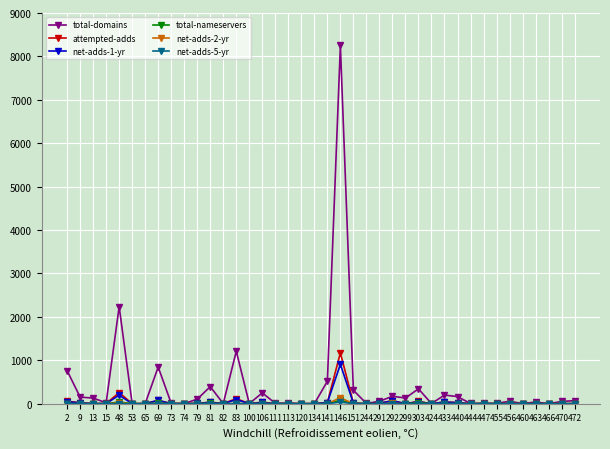

True or false: net-adds-1-yr has more than 1 points higher than both neighbors.

True